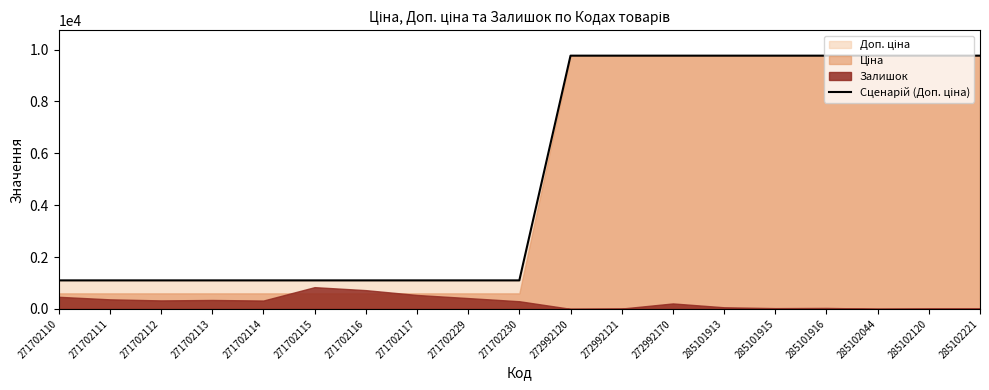

What is the value of the 8th point from the left?

1100.0